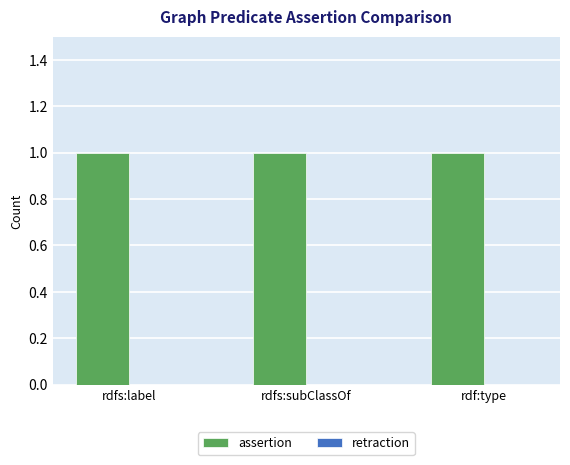

What is the sum of all assertion values?

3